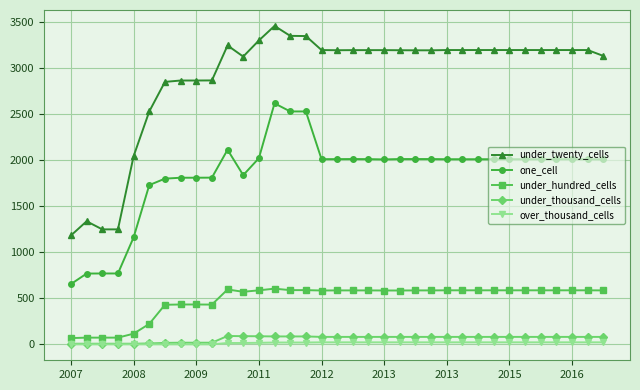

What is the difference between the second highest and minimum values in the one_cell series?

1875